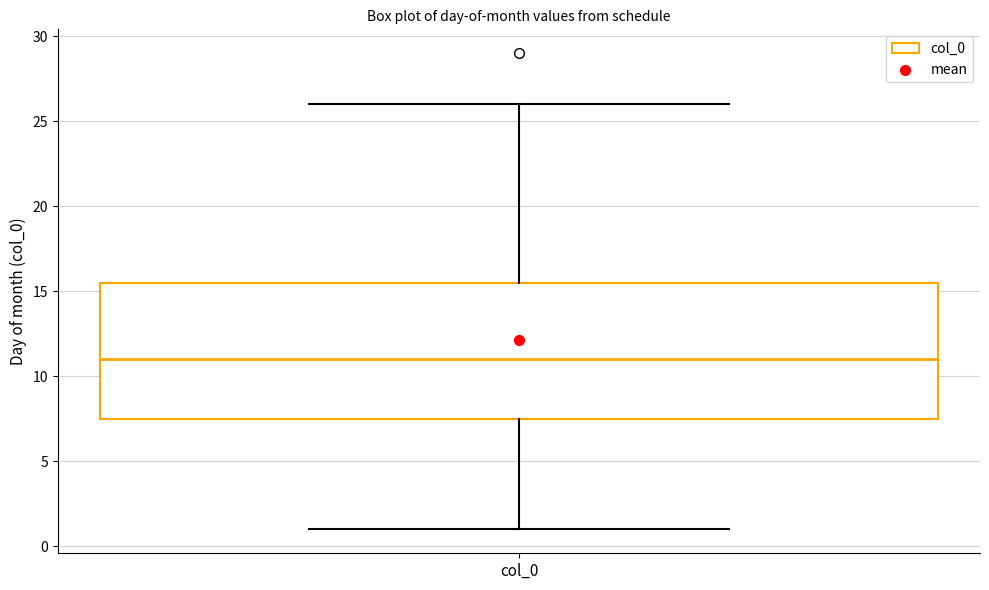

Read this box plot against the y-axis: the position of the median line, the range covered by the box, and the ends of both whiskers. The values are not printed on the chart, so give them approximately, as read against the axis.

median 11.0, box 7.5 to 15.5, whiskers 1.0 to 26.0